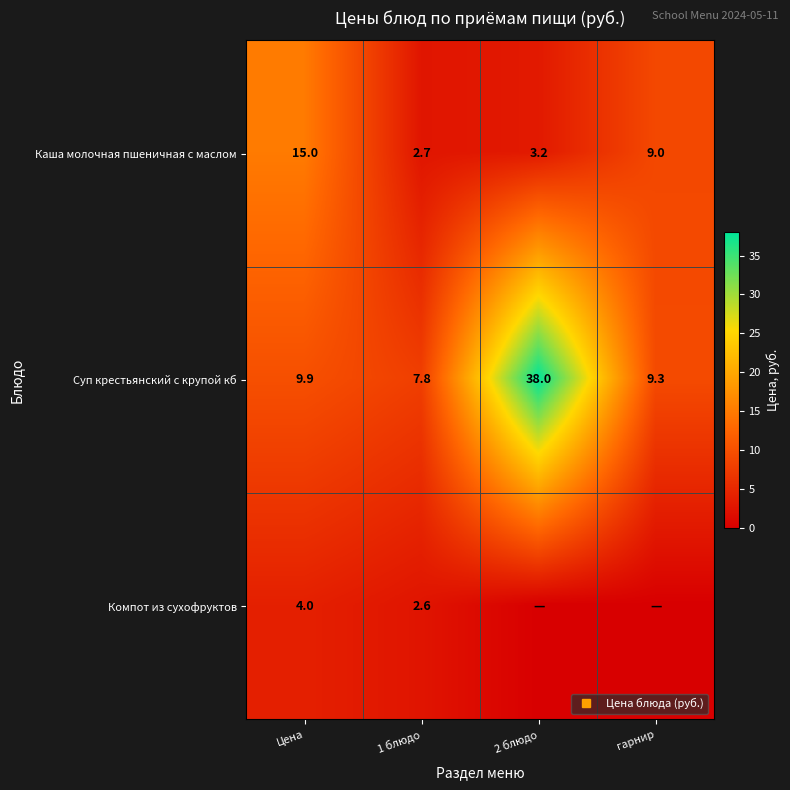

What is the maximum value for Суп крестьянский с крупой кб?

38.0